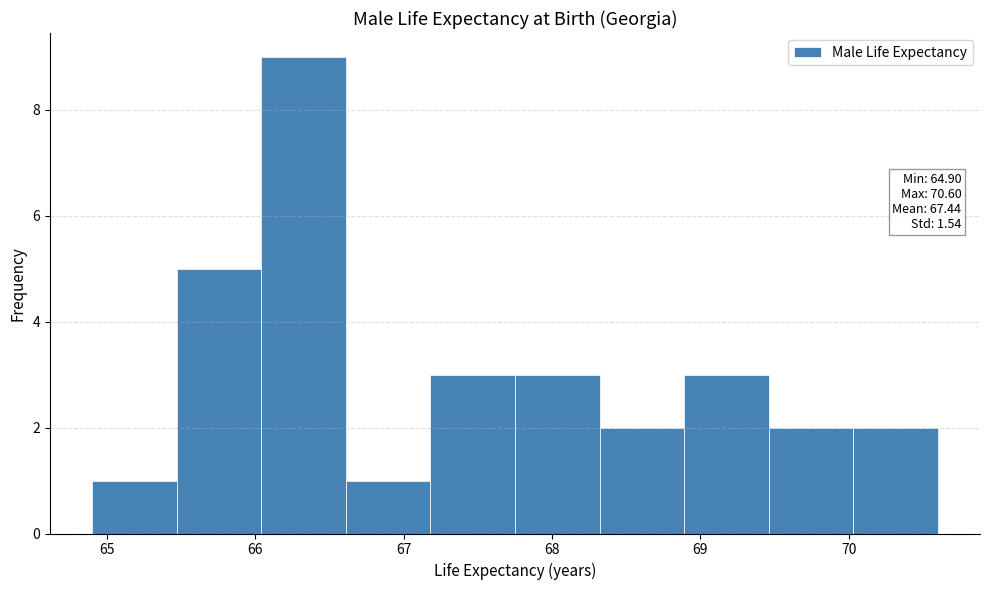

Over which range of the x-axis is the bar tallest?

66.04 to 66.61